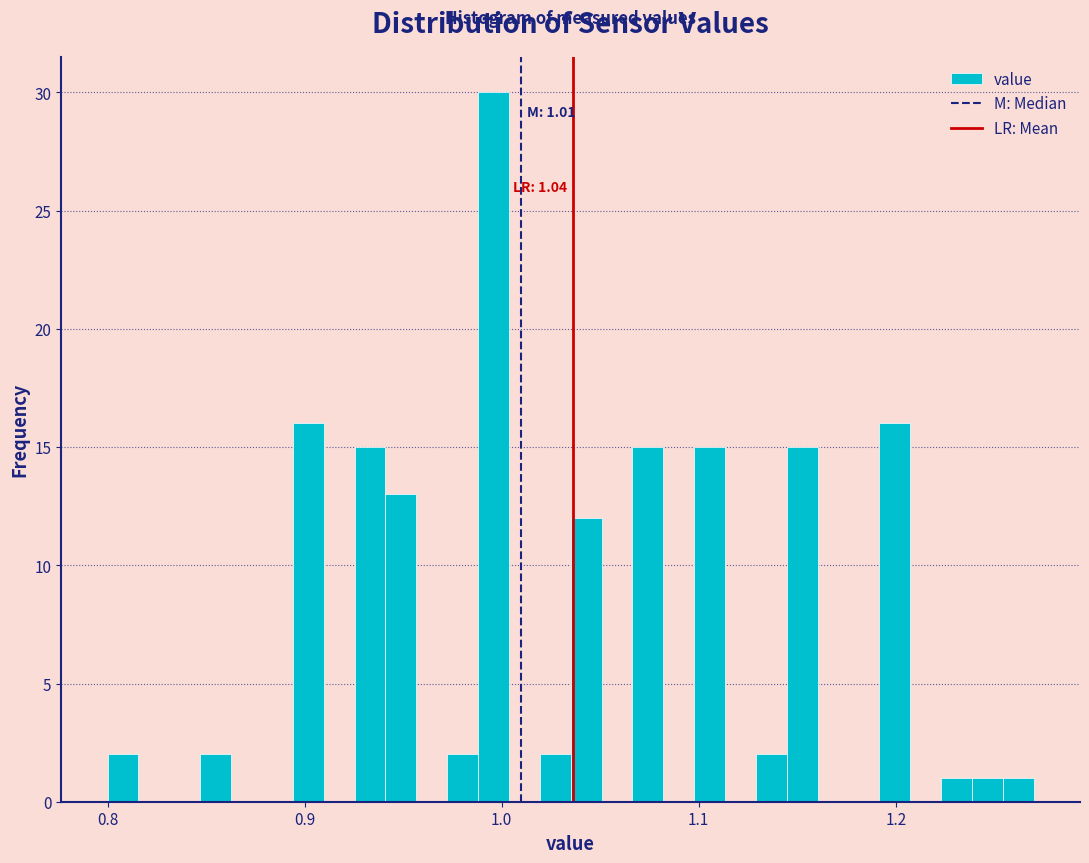

Around what value on the x-axis is the tallest bar? Give the approximate position of its centre, as read against the axis.

1.00